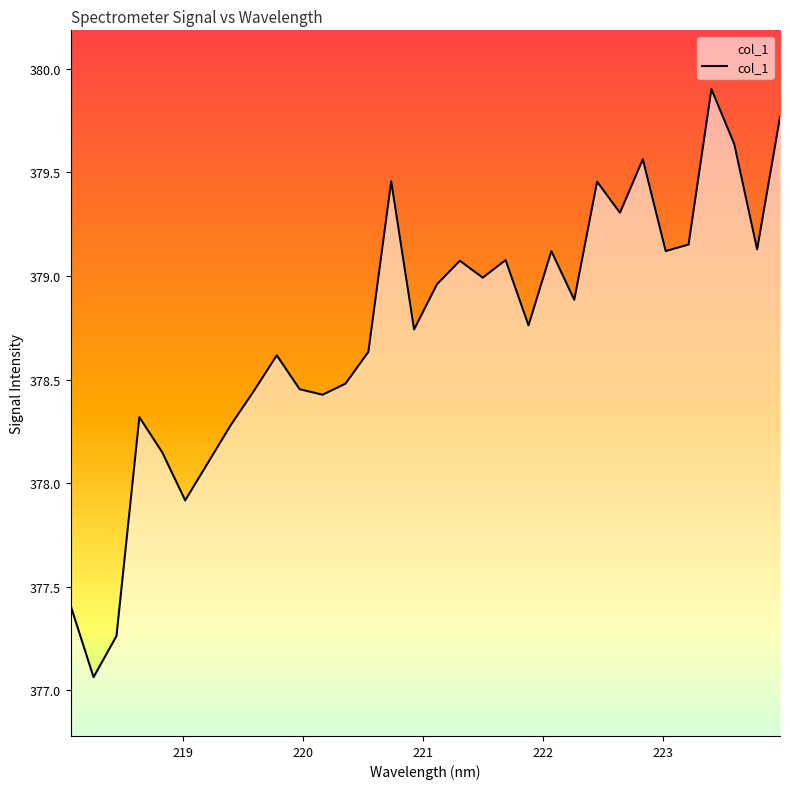

What is the difference between the maximum and minimum values?

2.8